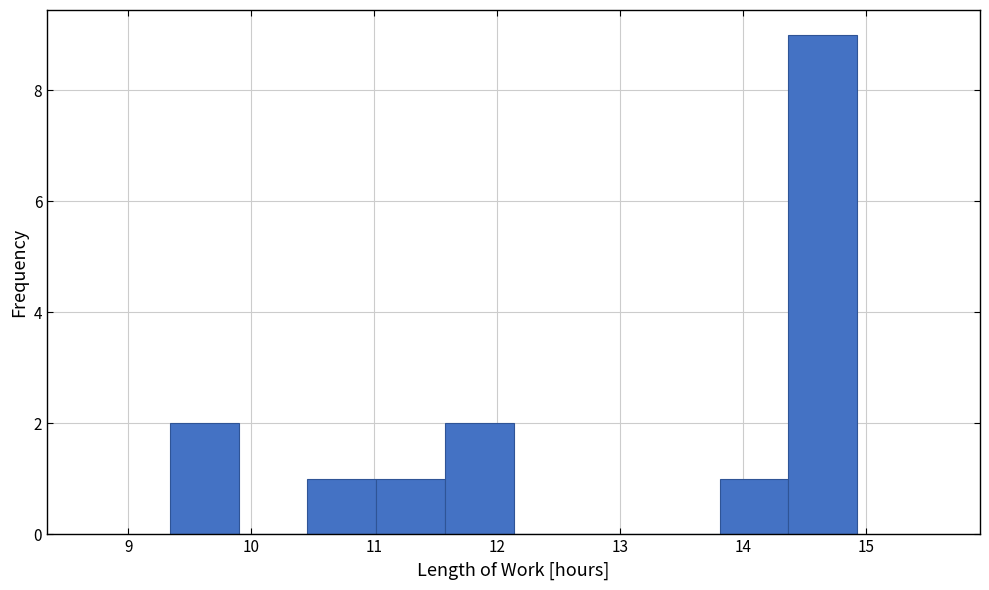

How tall is the bar that spans 10.5 to 11.0 on the x-axis? Neither the bar edges nor the heights are printed on the chart, so give them approximately, as read against the axes.

1